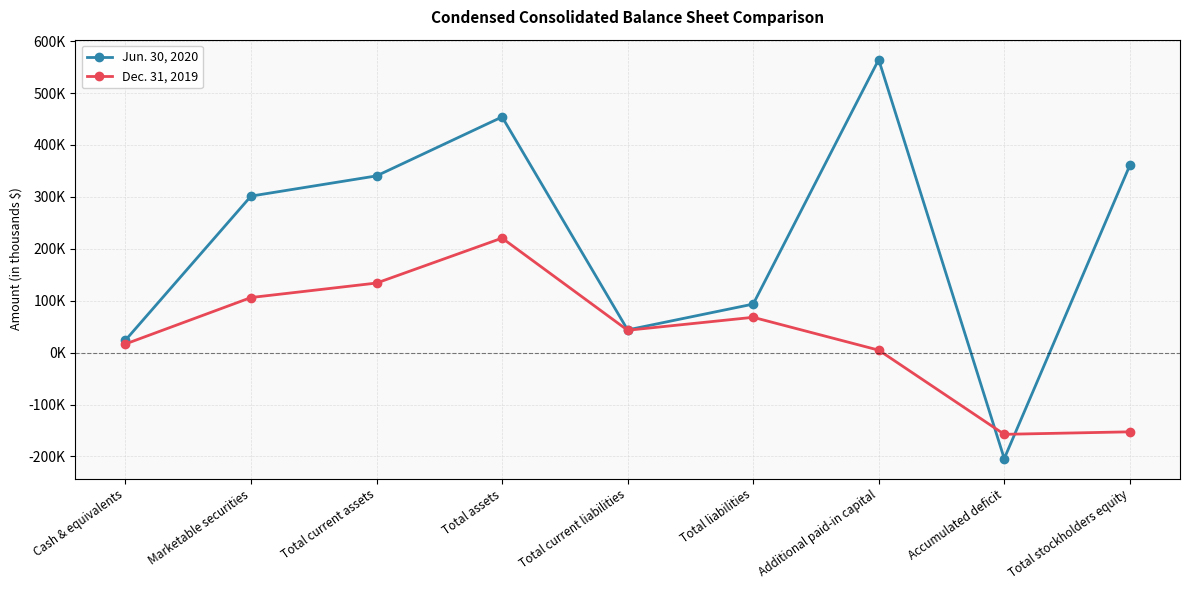

At which label is Jun. 30, 2020 closest to 180100?

Total liabilities